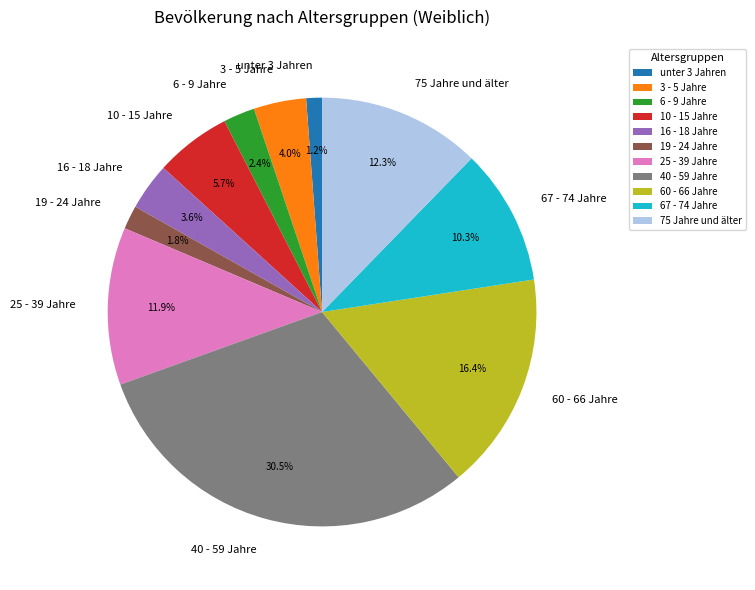

How many slices are in this pie chart?

11